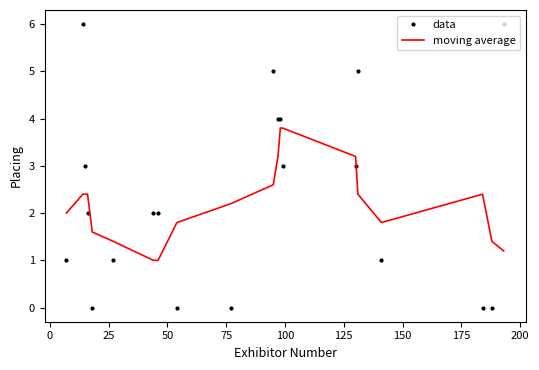

Rank the series by their maximum value, from lowest to highest.

moving average, data